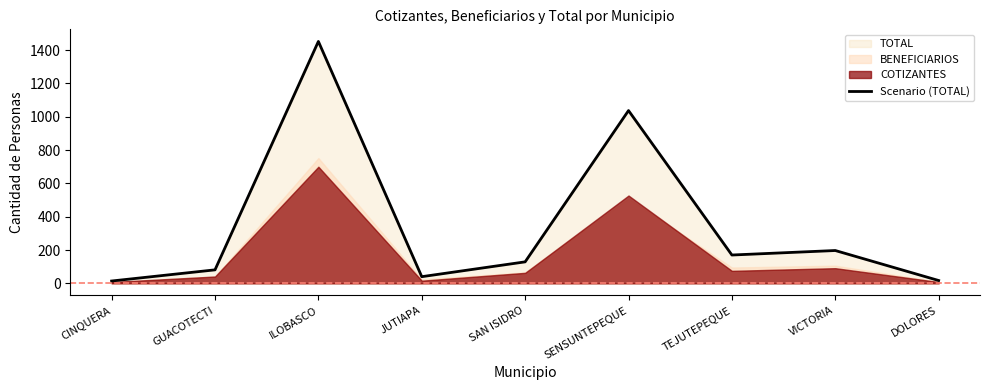

List the labels in order of value, largest first.

ILOBASCO, SENSUNTEPEQUE, VICTORIA, TEJUTEPEQUE, SAN ISIDRO, GUACOTECTI, JUTIAPA, DOLORES, CINQUERA